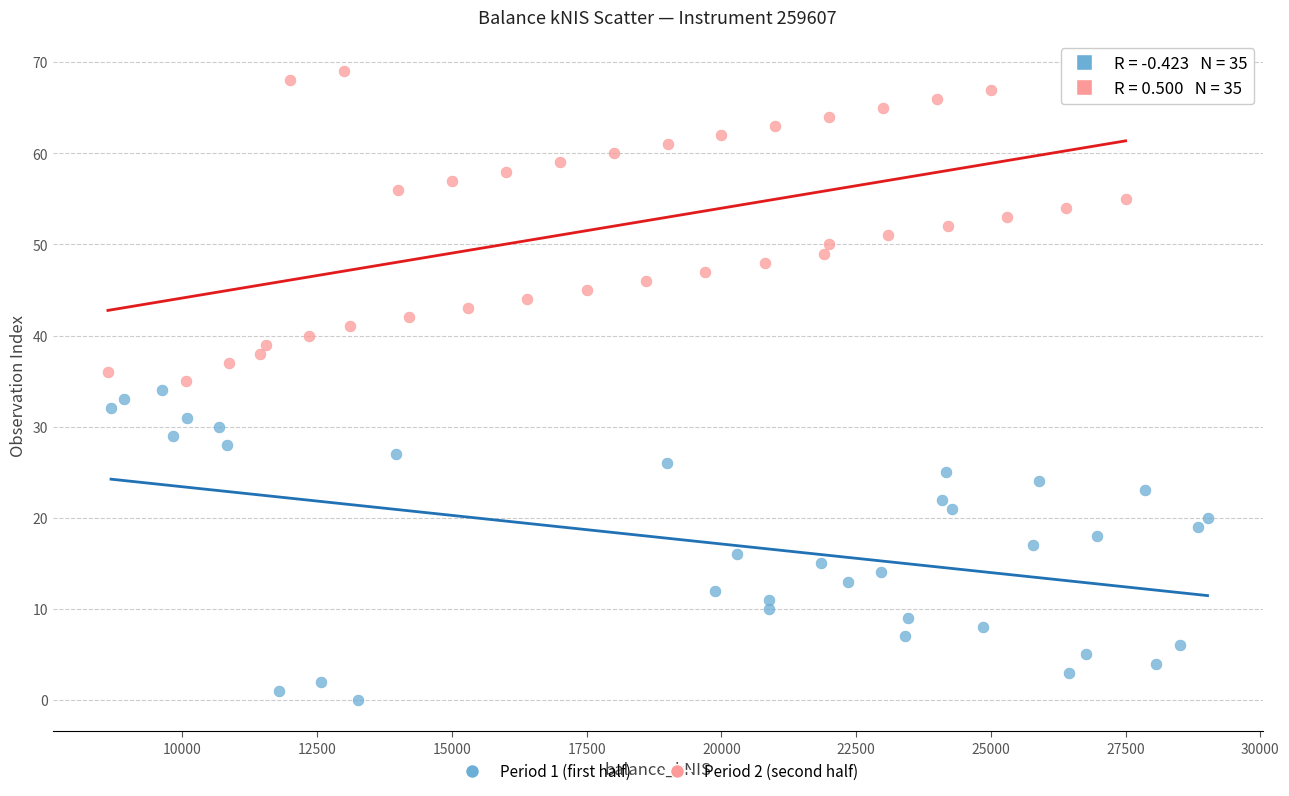

What are all the series names shown in the legend?

Period 1 (first half), Period 2 (second half)